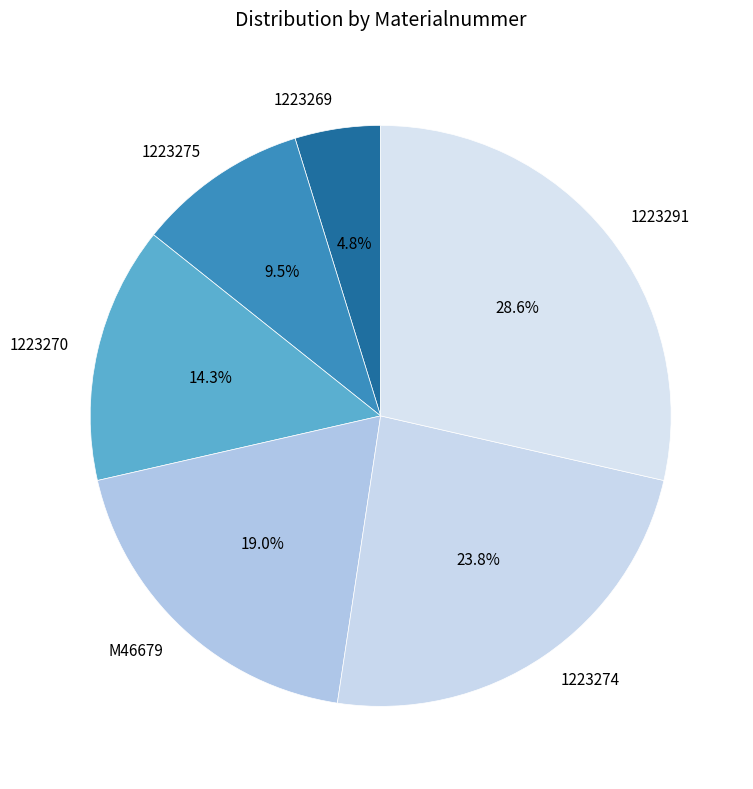

Rank the categories by value from highest to lowest.

1223291, 1223274, M46679, 1223270, 1223275, 1223269